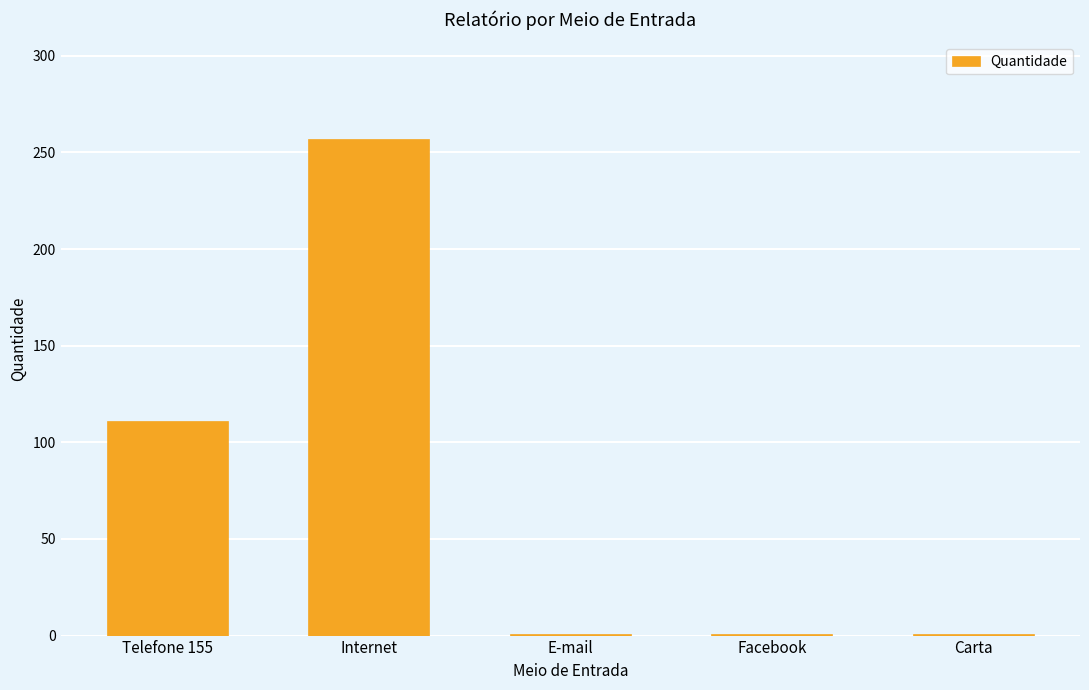

Between Telefone 155 and E-mail, which is larger?

Telefone 155